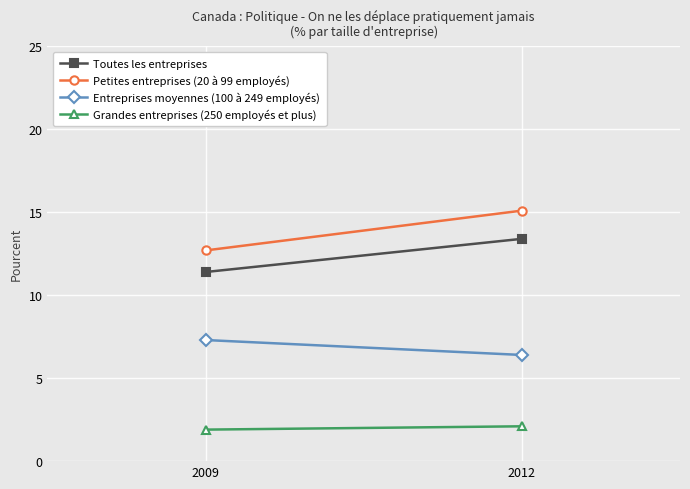

What value does the Grandes entreprises (250 employés et plus) series have at 2012?

2.1